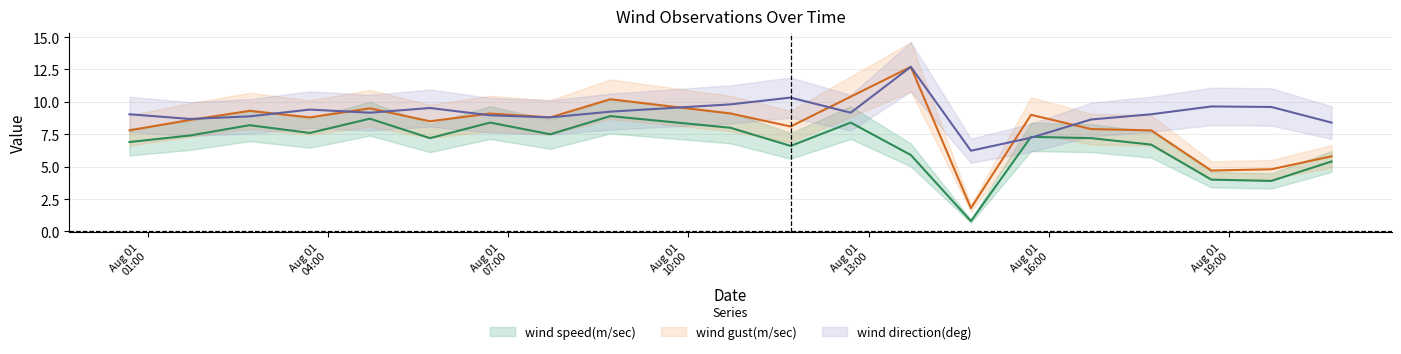

What is the highest value of the wind speed(m/sec) series?

8.9